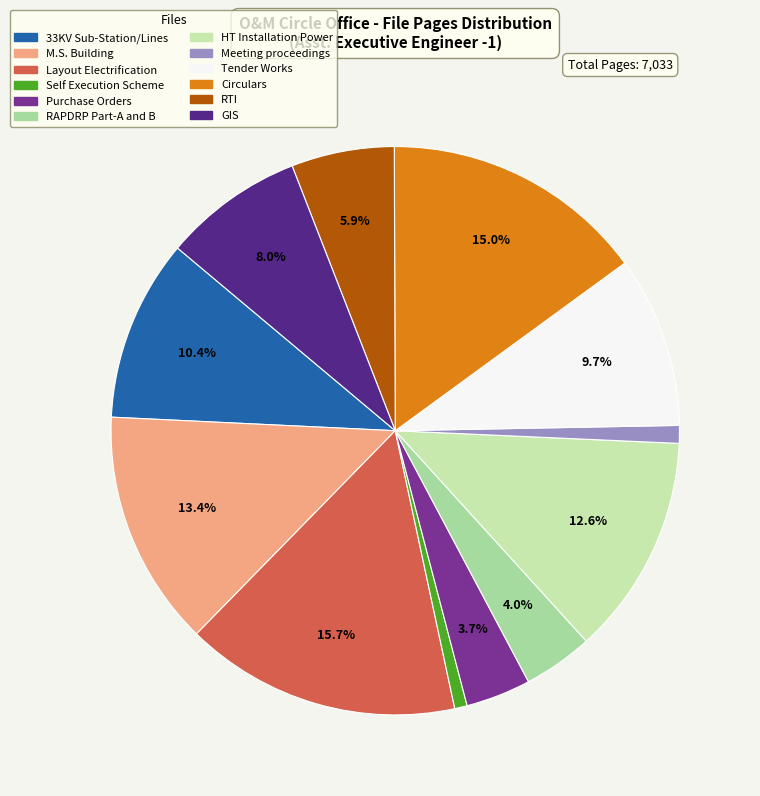

Combined, what portion of the pie is HT Installation Power and 33KV Sub-Station/Lines?

22.9%